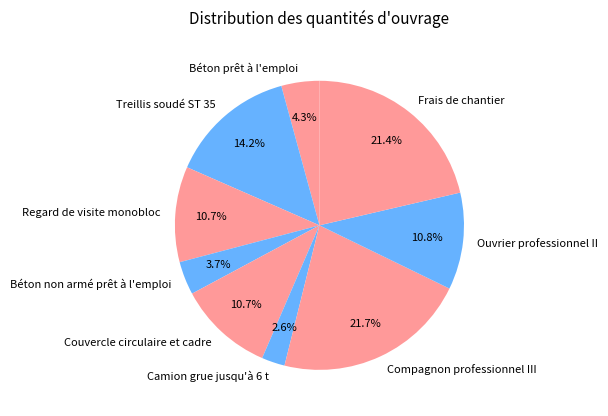

Does Regard de visite monobloc represent more than half of the total?

No